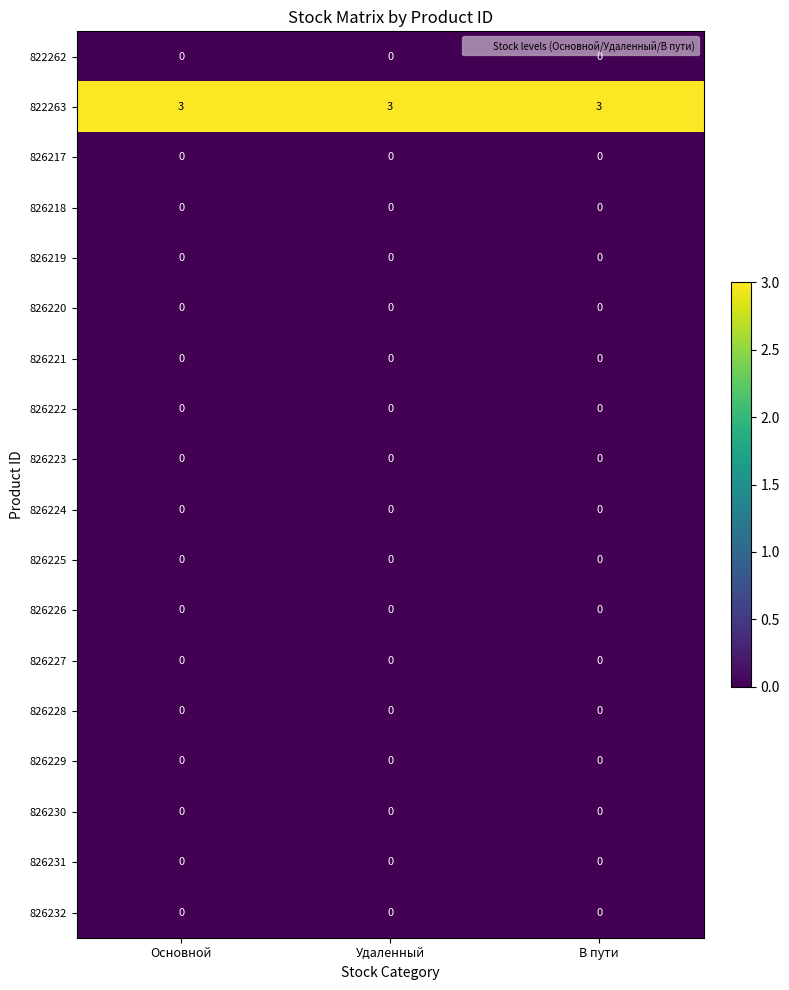

What is the greatest value displayed?

3